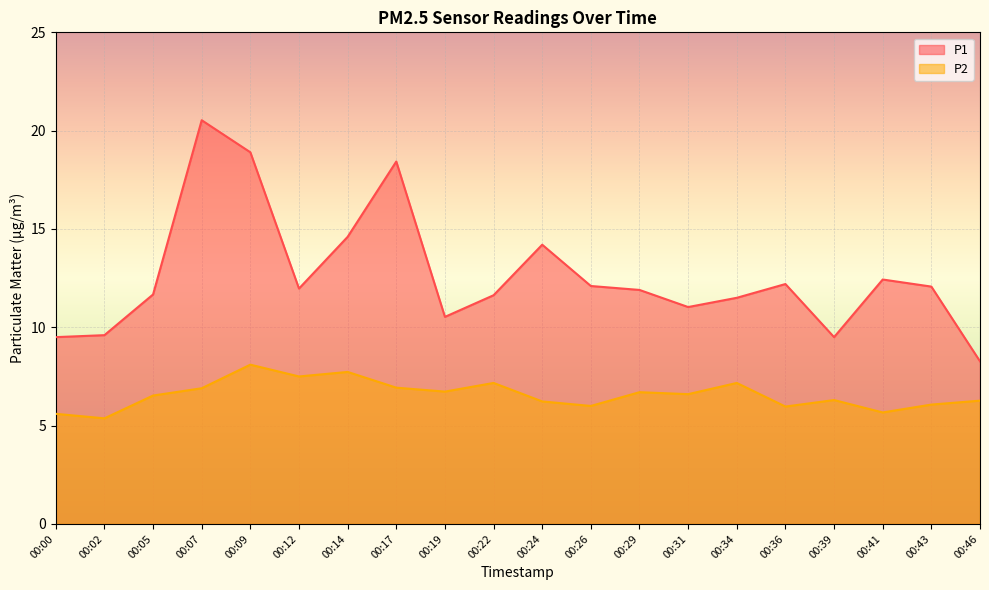

True or false: P2 and P1 intersect in this chart.

False